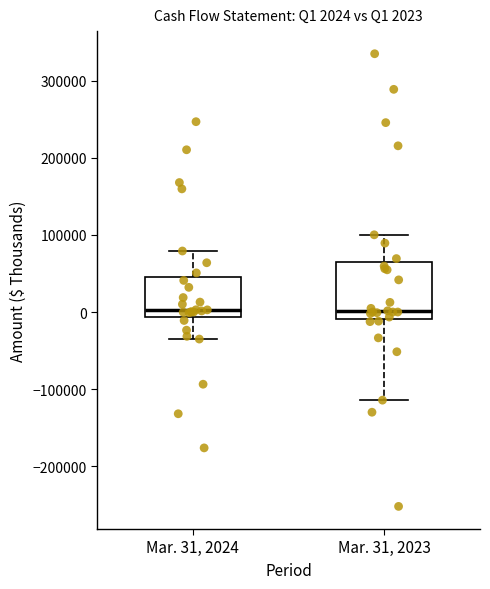

Which box is the tallest, from its lower edge to its upper edge?

Mar. 31, 2023